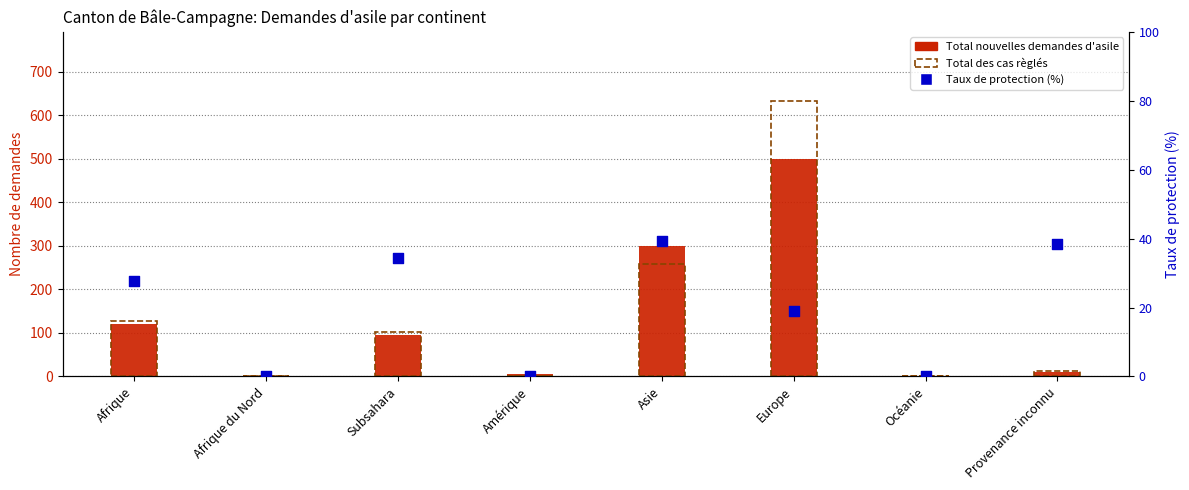

Is the value of Taux de protection (%) at Afrique du Nord greater than the value of Total nouvelles demandes d'asile at Subsahara?

No